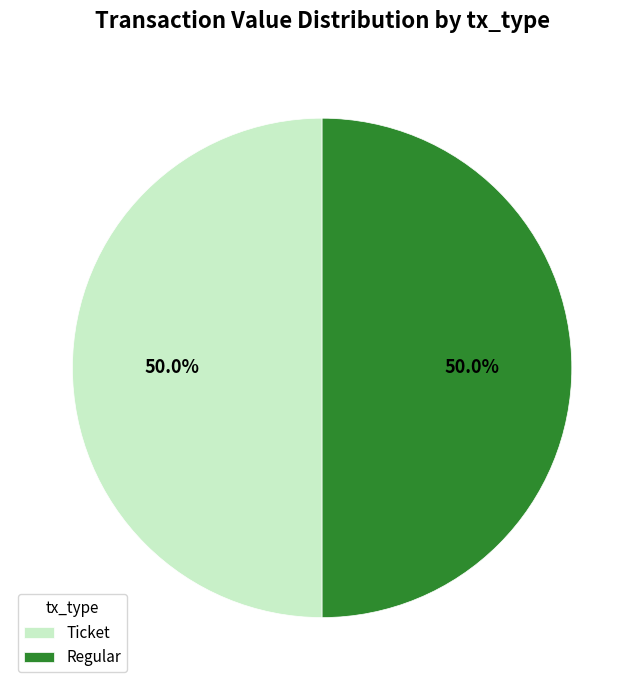

Approximately how many times larger is the value at Regular compared to Ticket?

1.0